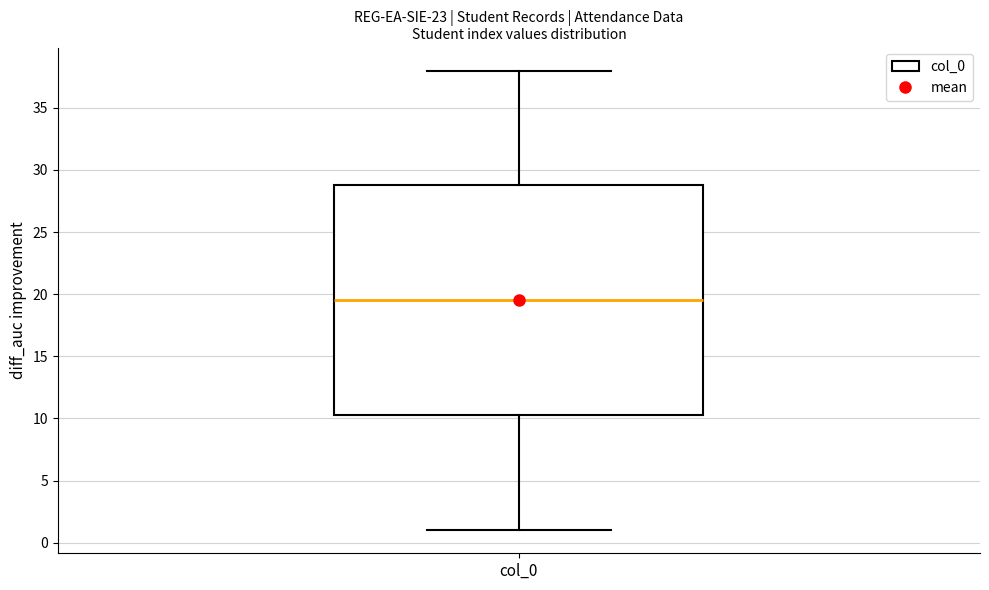

Where is the upper edge of the box for col_0 on the y-axis? The values are not printed on the chart, so give them approximately, as read against the axis.

29.0